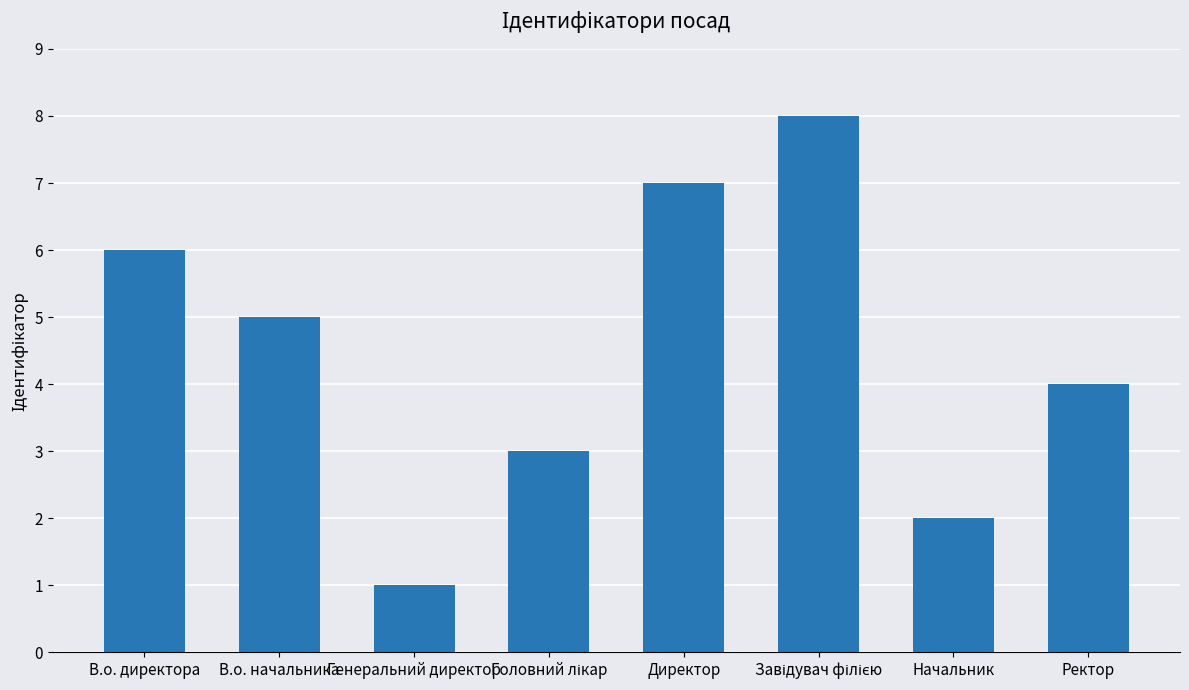

What is the sum of all values?

36